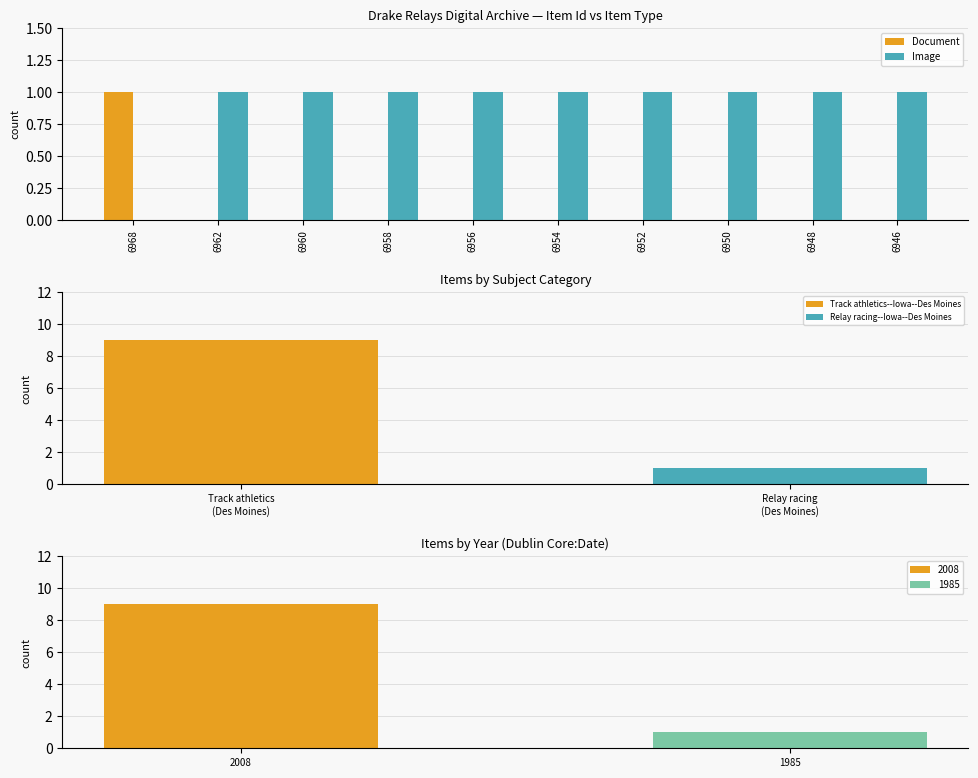

What is the total value across all series at 6952?

1